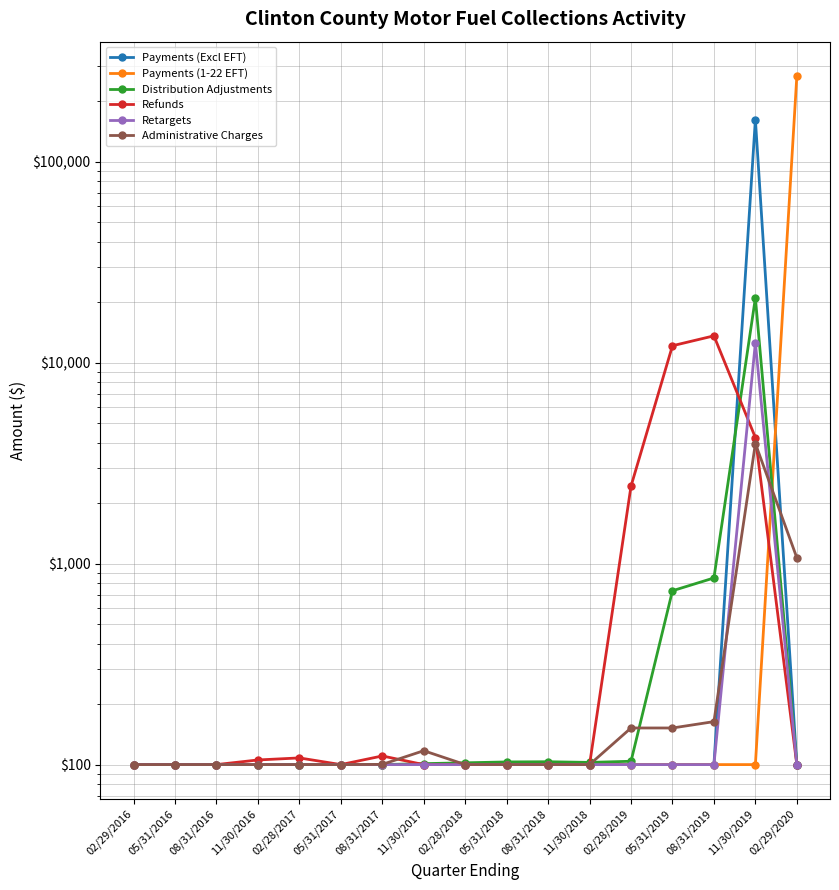

Which series has the largest total across all categories?

Payments (1-22 EFT)